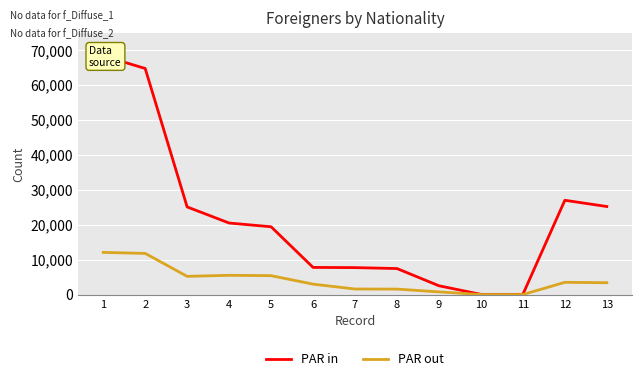

How many interior local valleys does the PAR in series have?

1